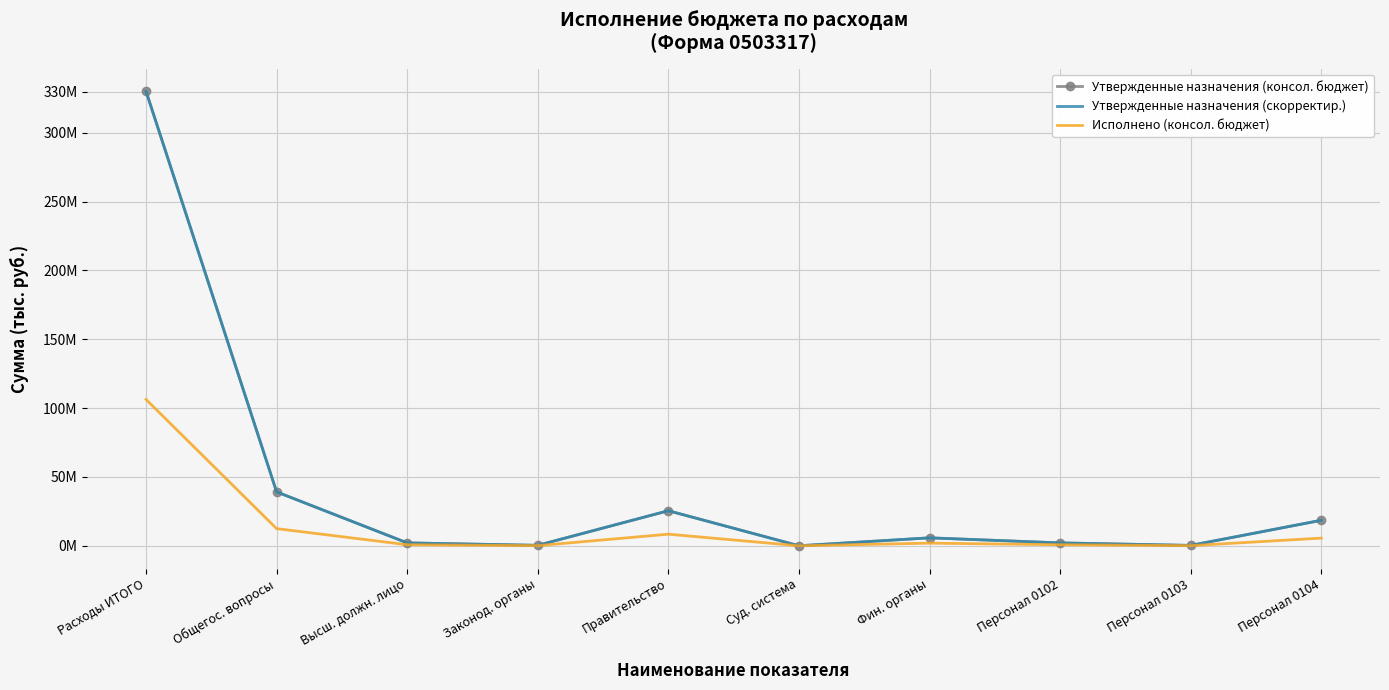

Rank the categories by Исполнено (консол. бюджет) value from highest to lowest.

Расходы ИТОГО, Общегос. вопросы, Правительство, Персонал 0104, Фин. органы, Высш. должн. лицо, Персонал 0102, Законод. органы, Персонал 0103, Суд. система